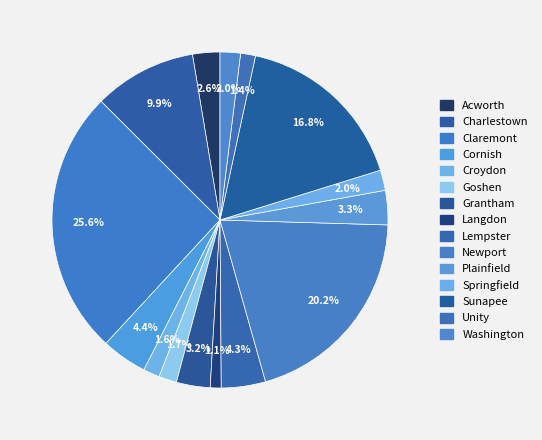

How many segments does this pie chart have?

15